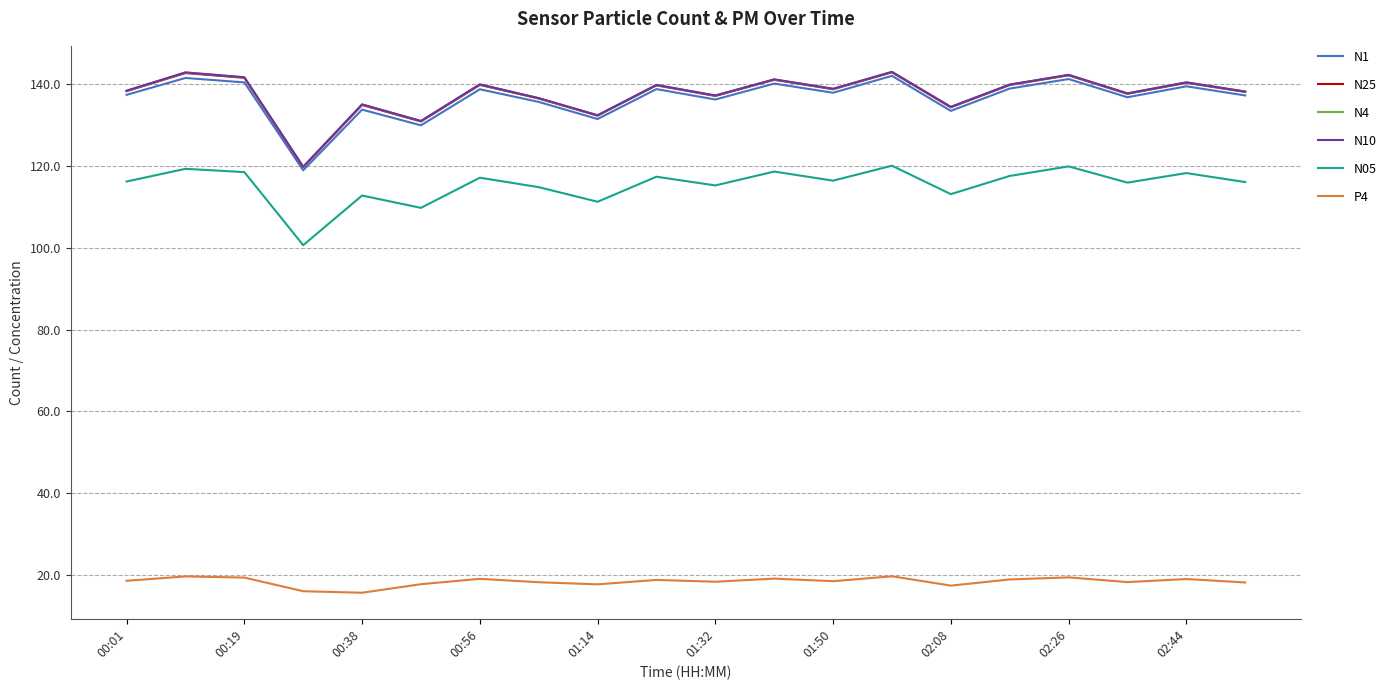

True or false: P4 and N25 cross at least once.

False